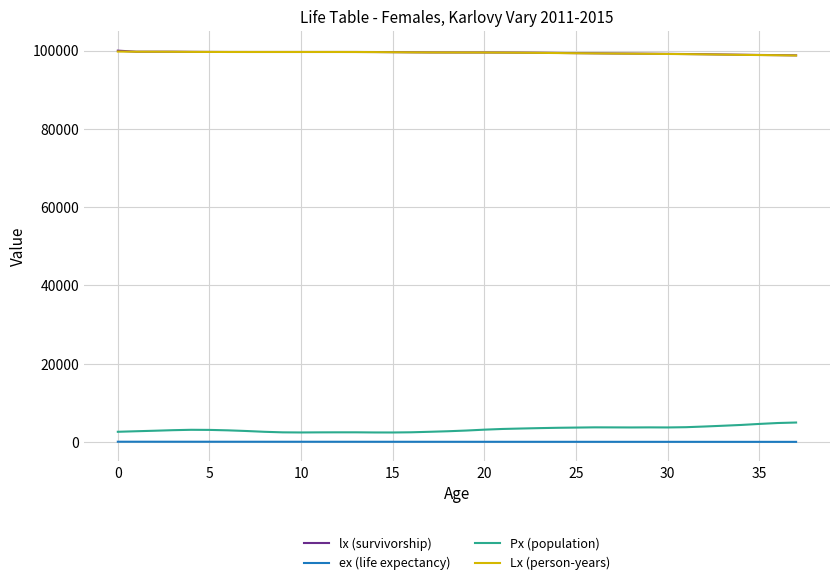

How many lines are shown in the chart?

4